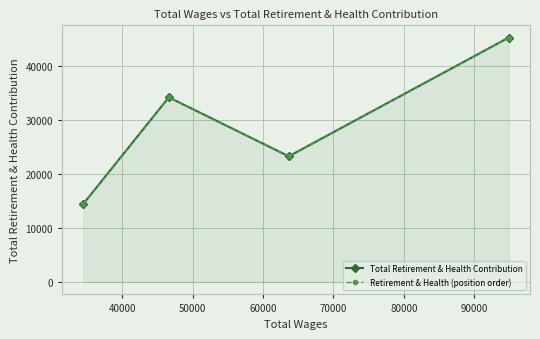

How many interior local valleys does the Total Retirement & Health Contribution series have?

1